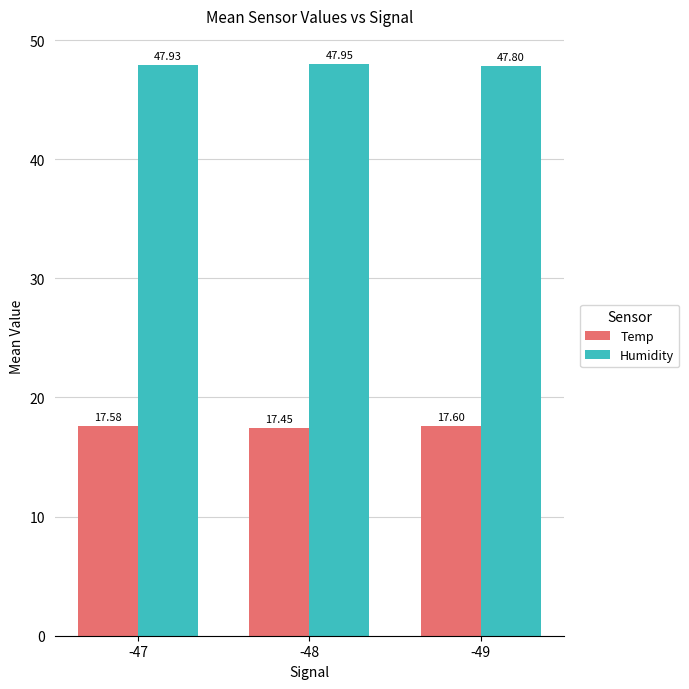

Are the bars horizontal?

No